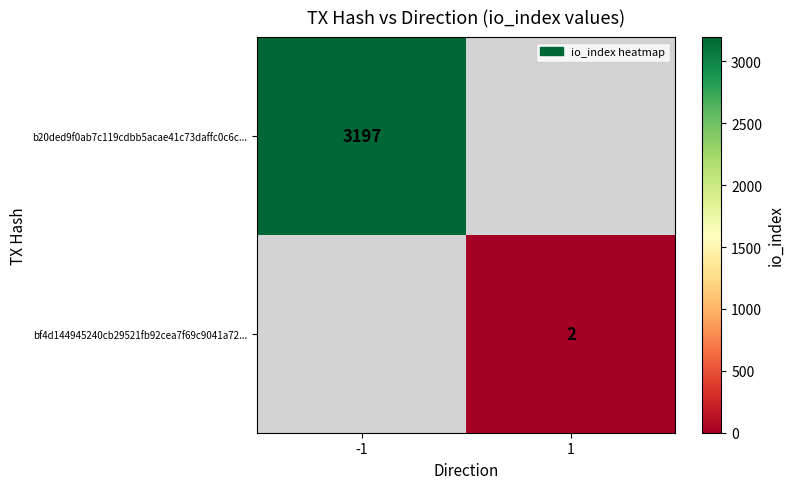

At how many categories does at least one series exceed 1526?

1